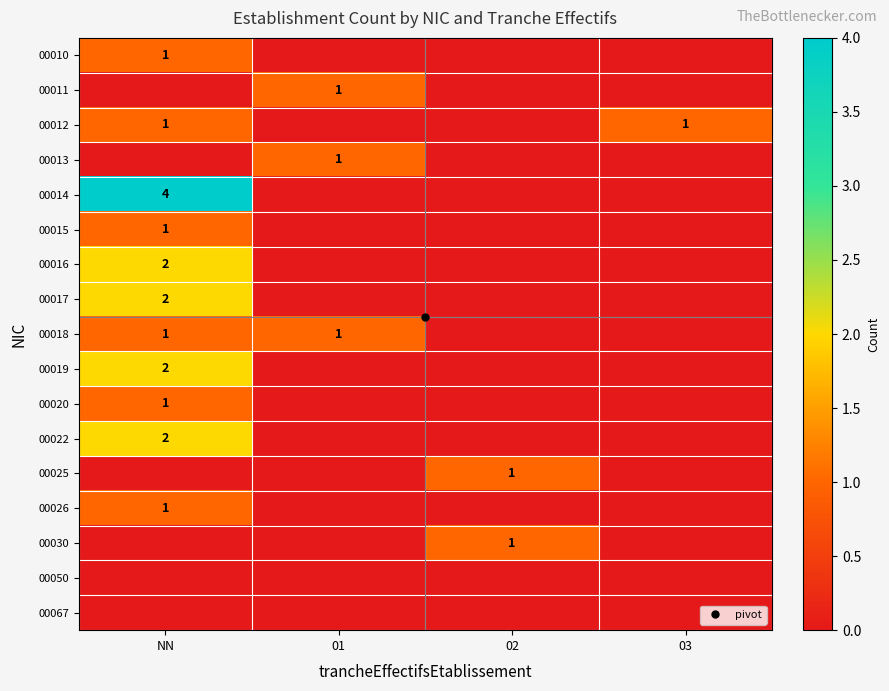

How many values in 00015 are above zero?

1